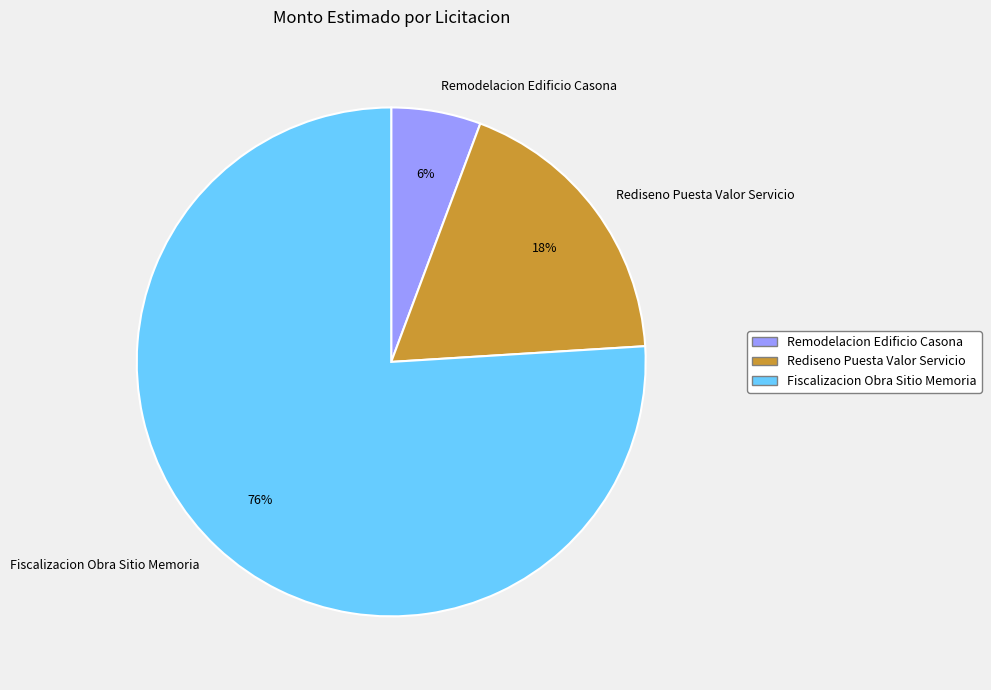

To the nearest percent, what is the difference between the largest and smallest slice percentages?

70%